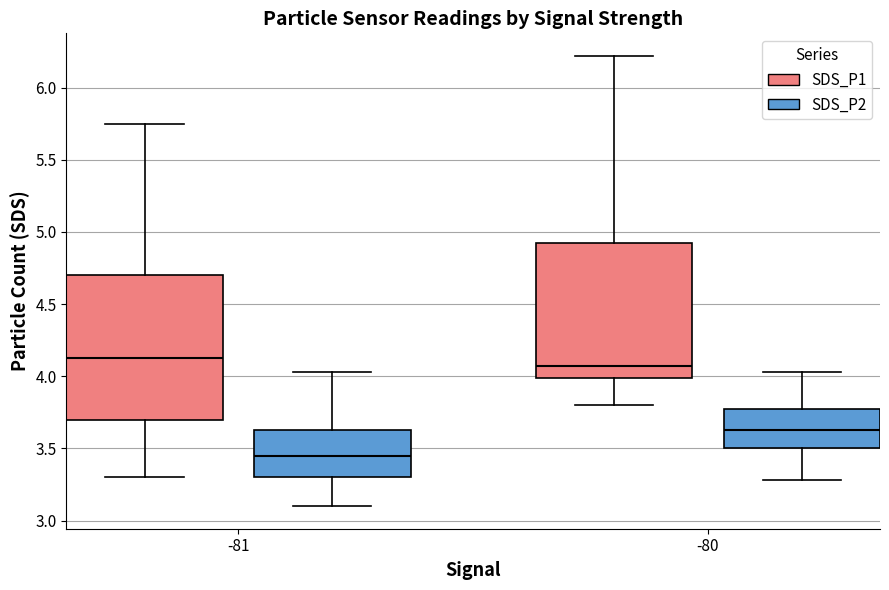

Reading left to right, read every box against the y-axis: the position of its median line, the range the box covers, and the ends of its whiskers. The values are not printed on the chart, so give them approximately, as read against the axis.

-81 (SDS_P1): median 4.15, box 3.70 to 4.70, whiskers 3.30 to 5.75
-81 (SDS_P2): median 3.45, box 3.30 to 3.65, whiskers 3.10 to 4.05
-80 (SDS_P1): median 4.05, box 4.00 to 4.95, whiskers 3.80 to 6.20
-80 (SDS_P2): median 3.65, box 3.50 to 3.80, whiskers 3.30 to 4.05